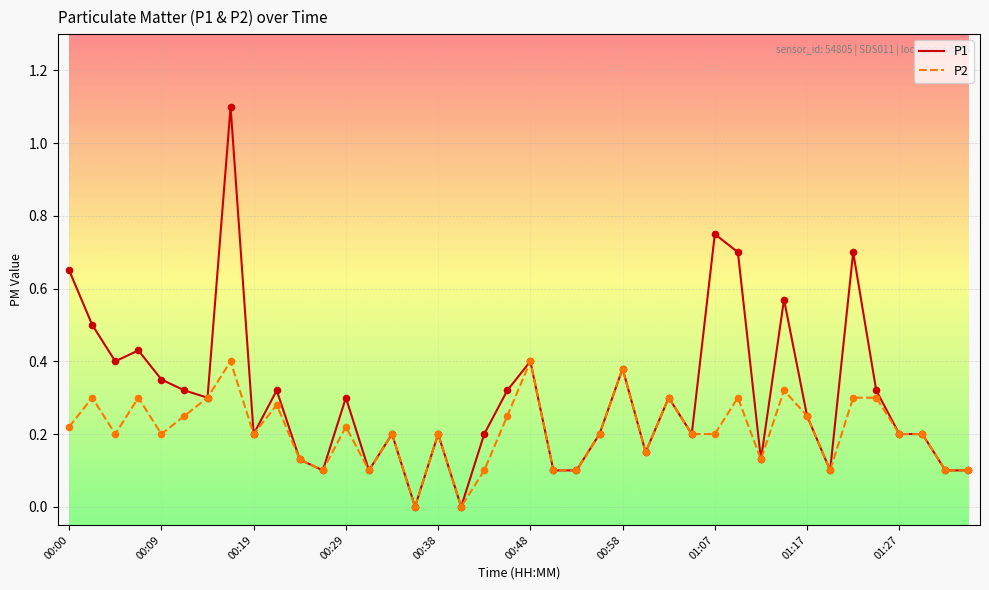

Which series has the widest spread of values?

P1